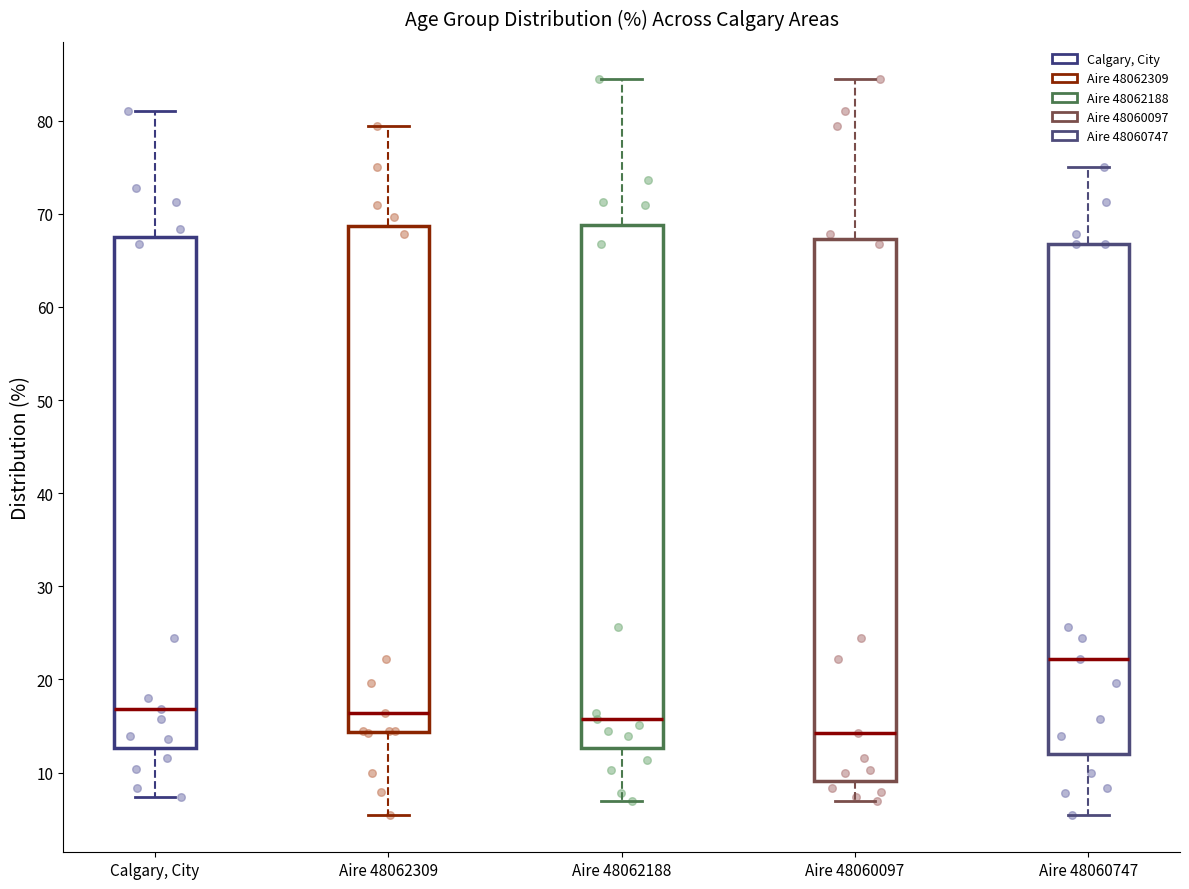

Where is the upper edge of the box for Aire 48062309 on the y-axis? The values are not printed on the chart, so give them approximately, as read against the axis.

69